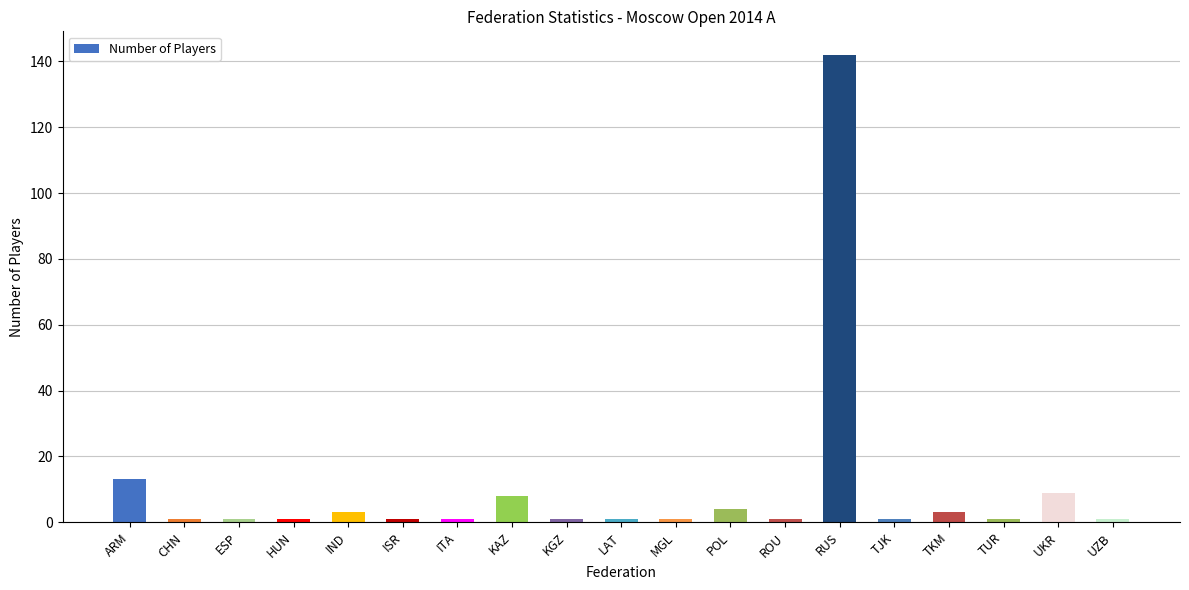

What is the label of the 19th bar from the right?

ARM